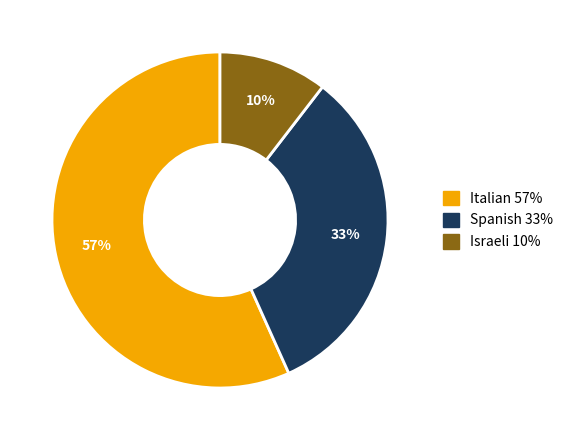

Which slice is the largest?

Italian